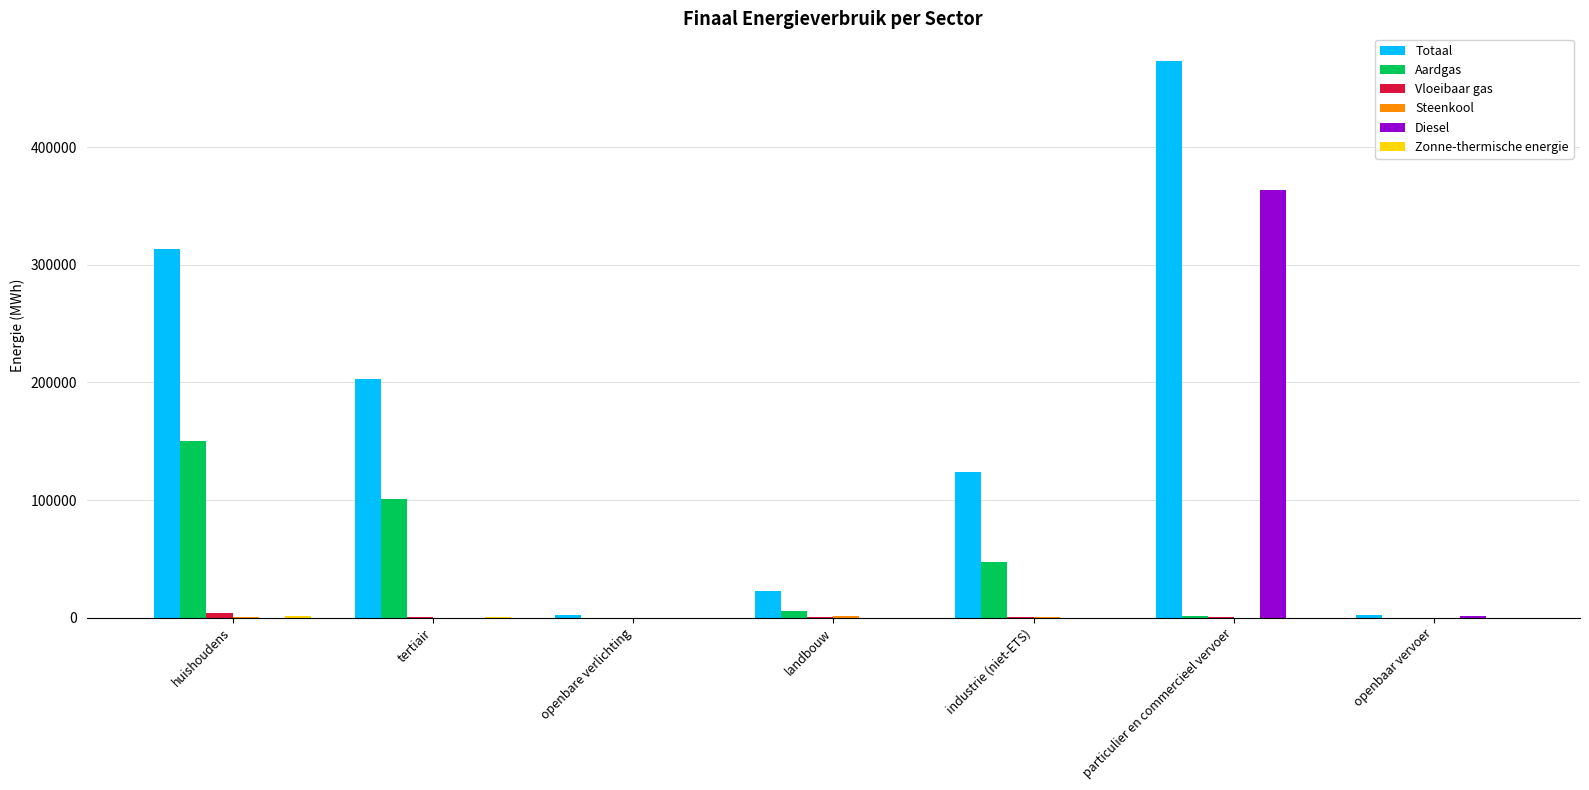

Which series has the largest total across all categories?

Totaal